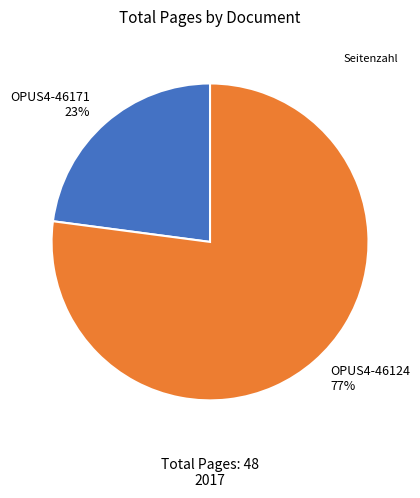

Count the number of slices in the pie.

2